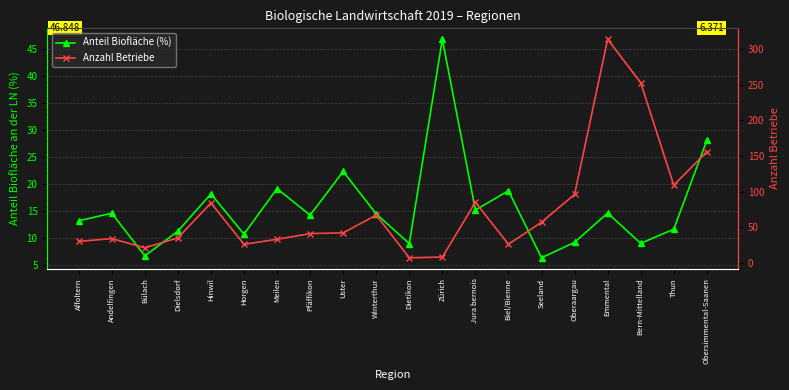

How many data points in Anzahl Betriebe are above 42?

9